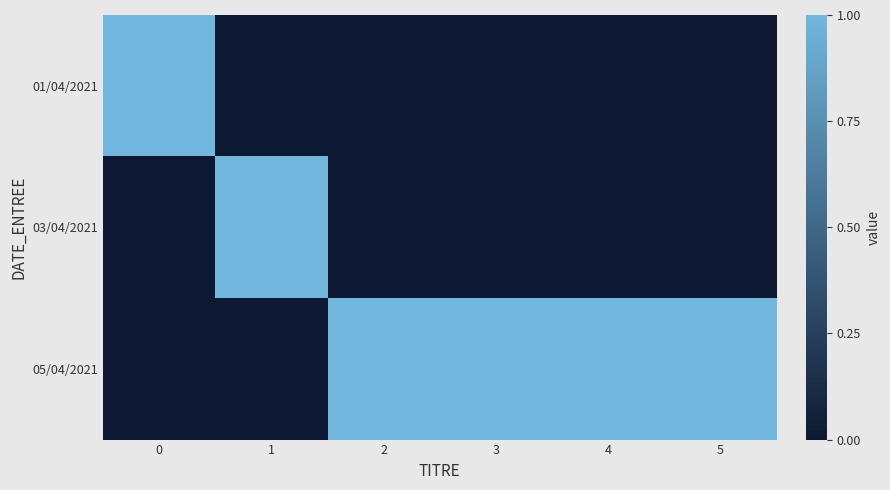

Reading left to right, what are all the values shown in this chart?

01/04/2021: 0=1	1=0	2=0	3=0	4=0	5=0
03/04/2021: 0=0	1=1	2=0	3=0	4=0	5=0
05/04/2021: 0=0	1=0	2=1	3=1	4=1	5=1